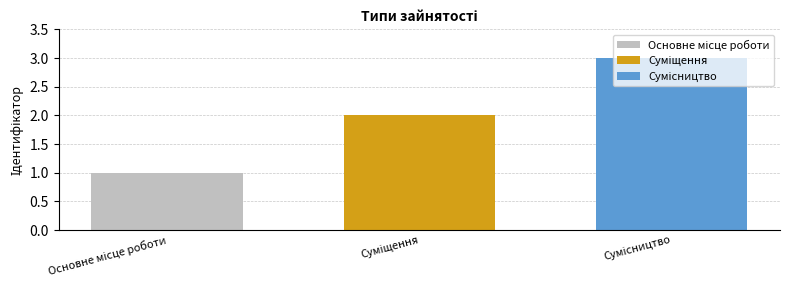

What is the maximum value shown in the chart?

3